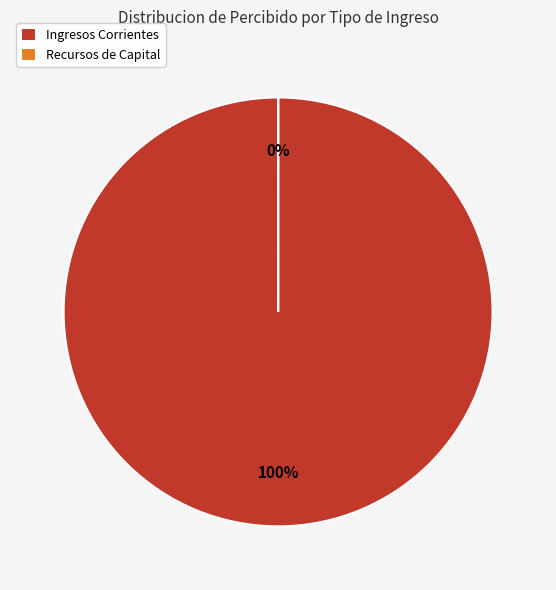

Do Ingresos Corrientes and Recursos de Capital together represent more than half of the pie?

Yes